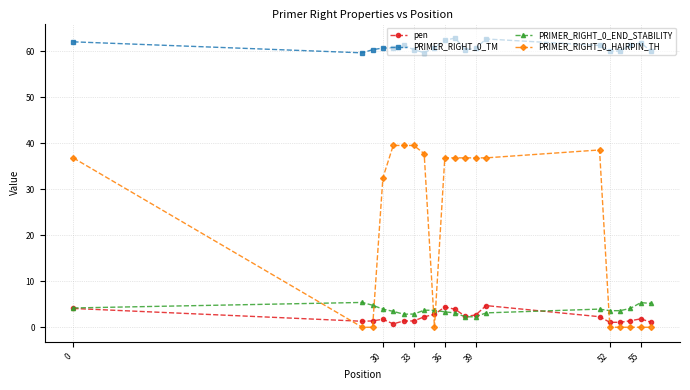

What is the greatest value displayed?

62.9